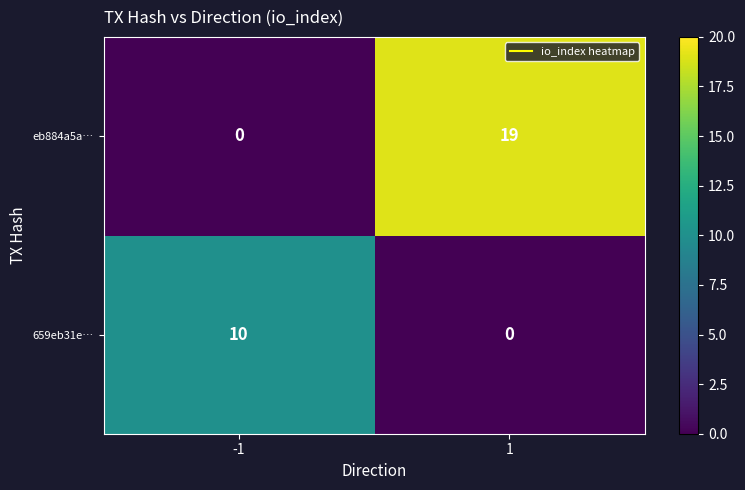

Is it true that eb884a5a… equals 19 at 1?

True